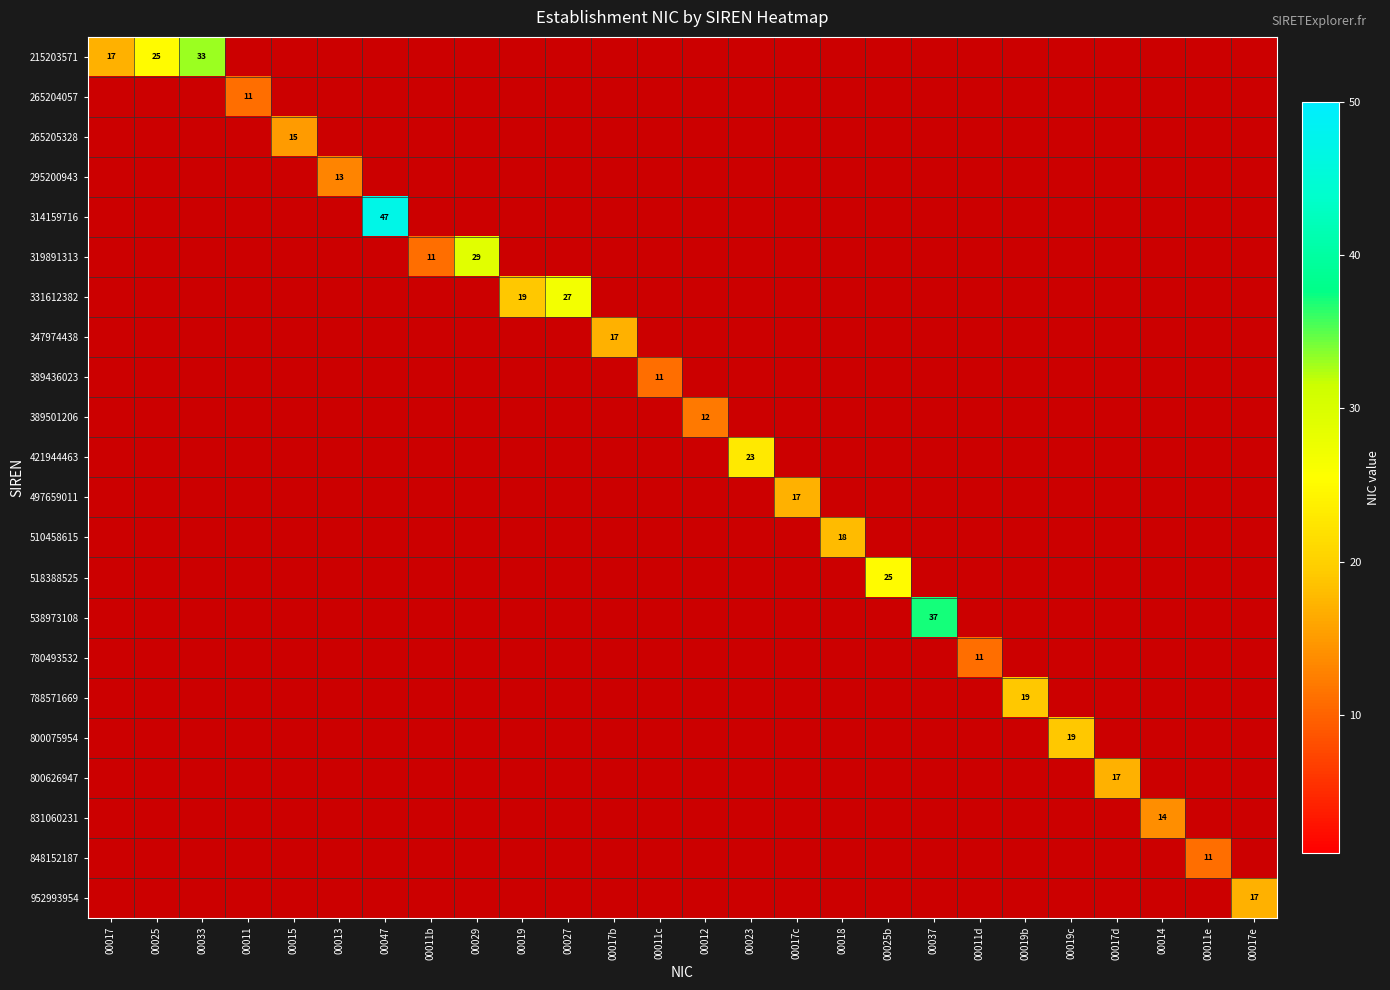

How many values in 788571669 are above zero?

1